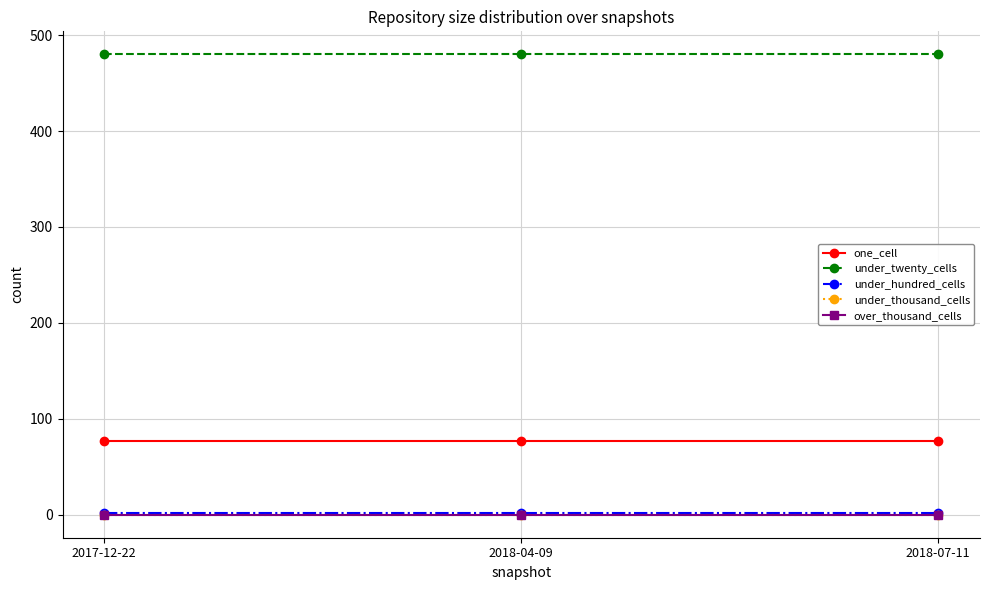

What position from the left is 2018-07-11?

3